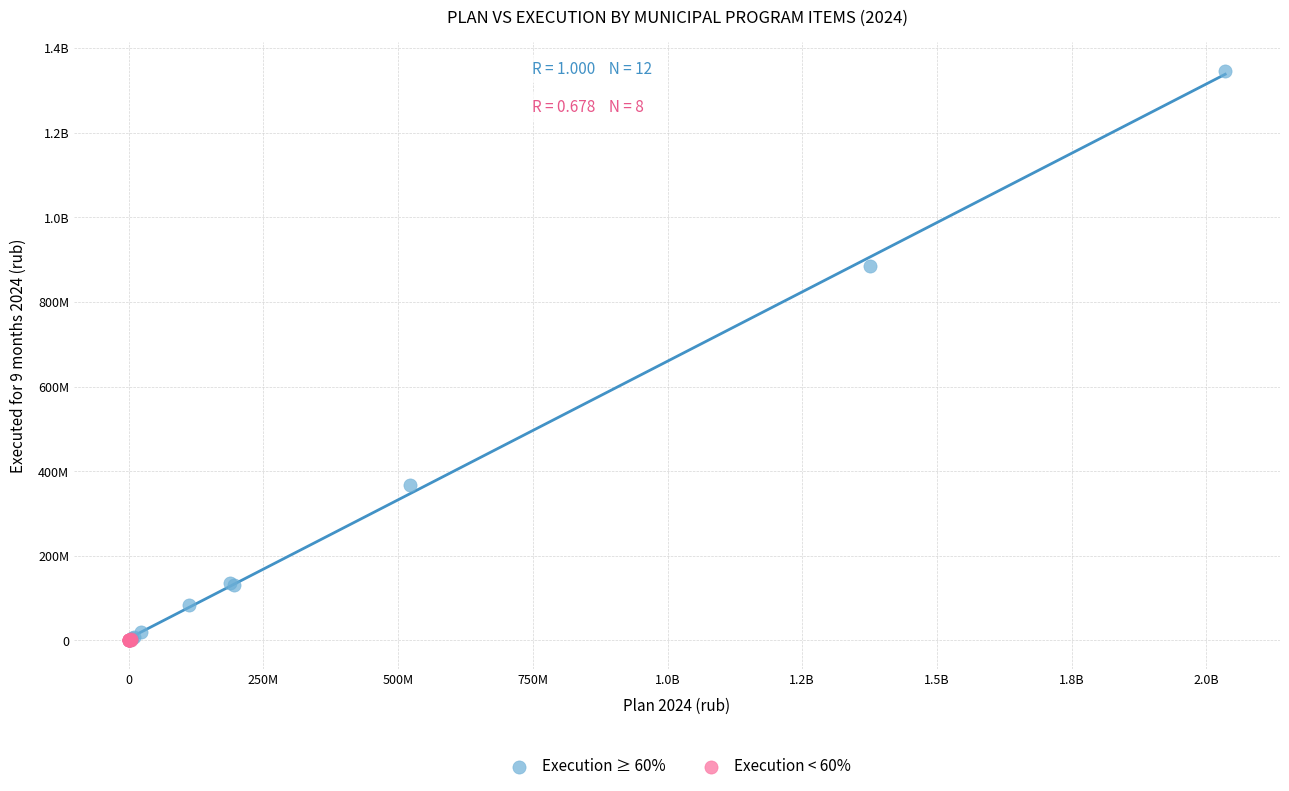

What are all the series names shown in the legend?

Execution ≥ 60%, Execution < 60%